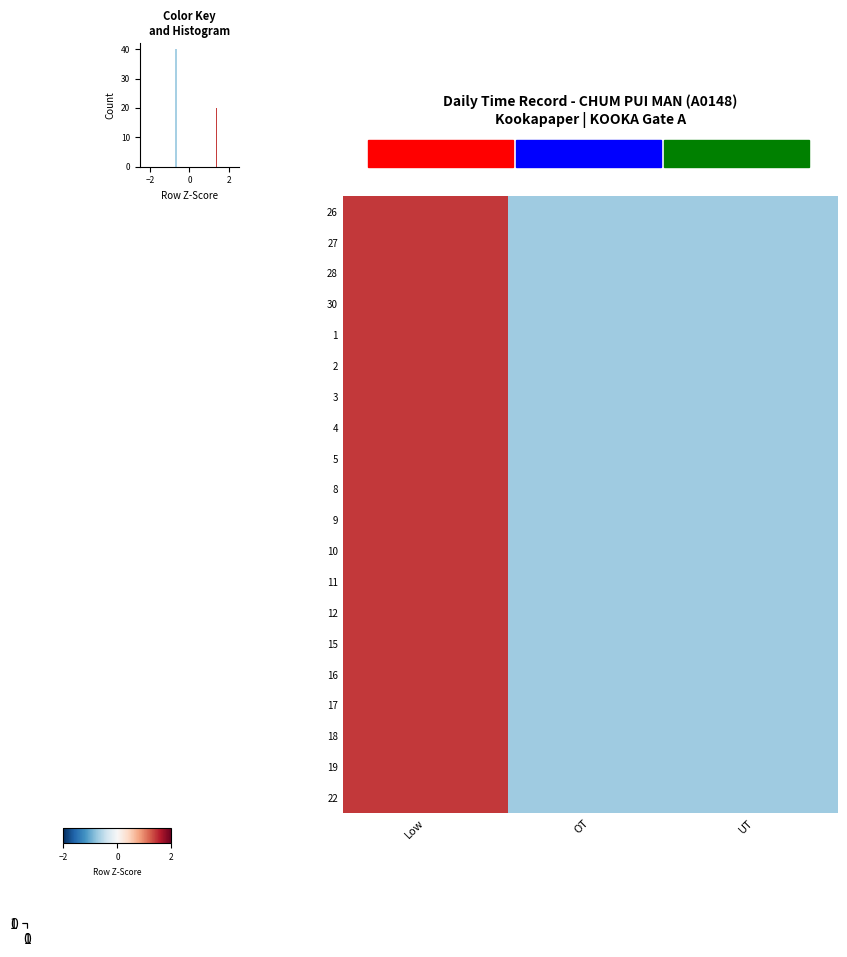

Is the value of 10 at OT greater than the value of 12 at OT?

No